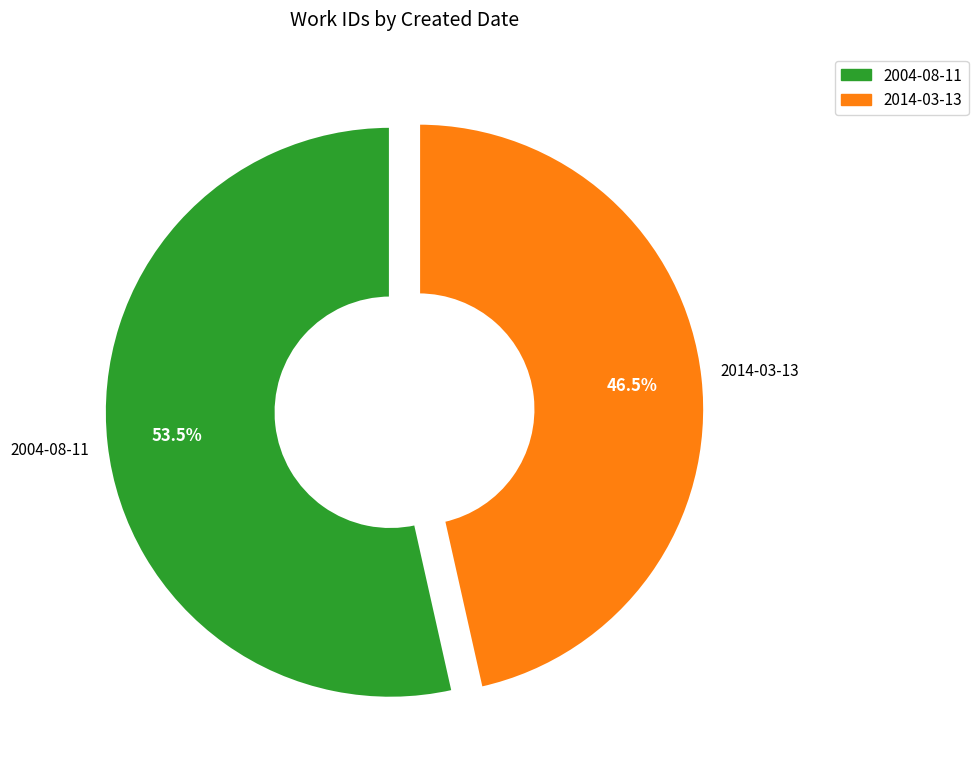

Do 2004-08-11 and 2014-03-13 together represent more than half of the pie?

Yes